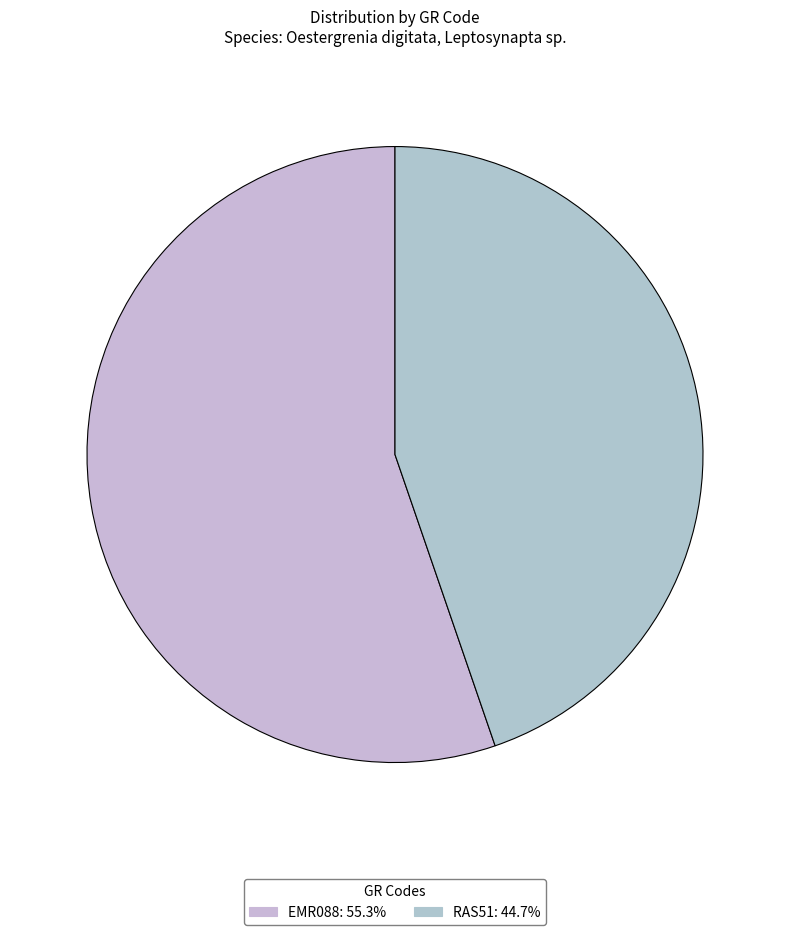

What is the largest slice in the pie chart?

EMR088